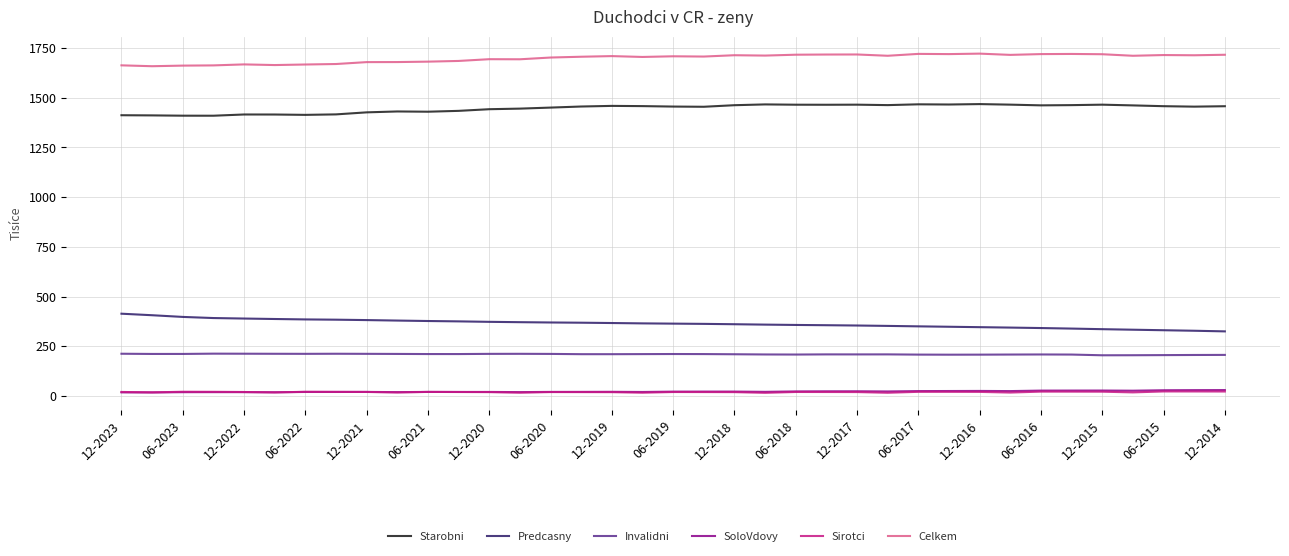

What is the greatest value displayed?

1721.4